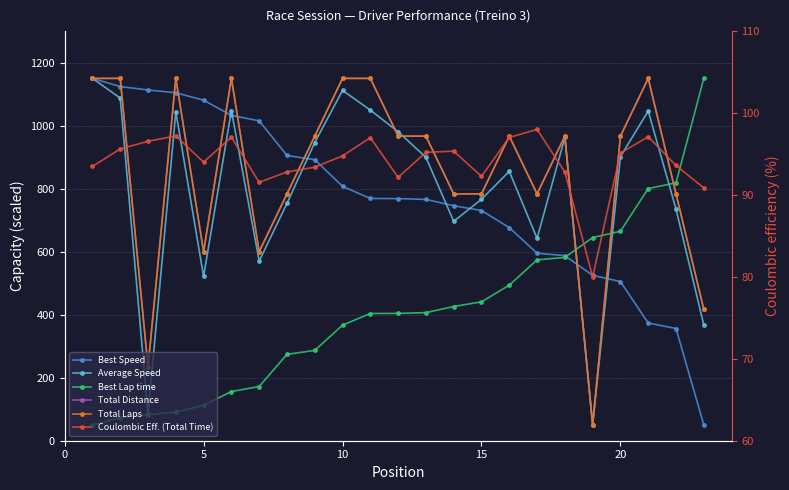

What is the value of the Best Lap time point at the 8th from the left?

274.1